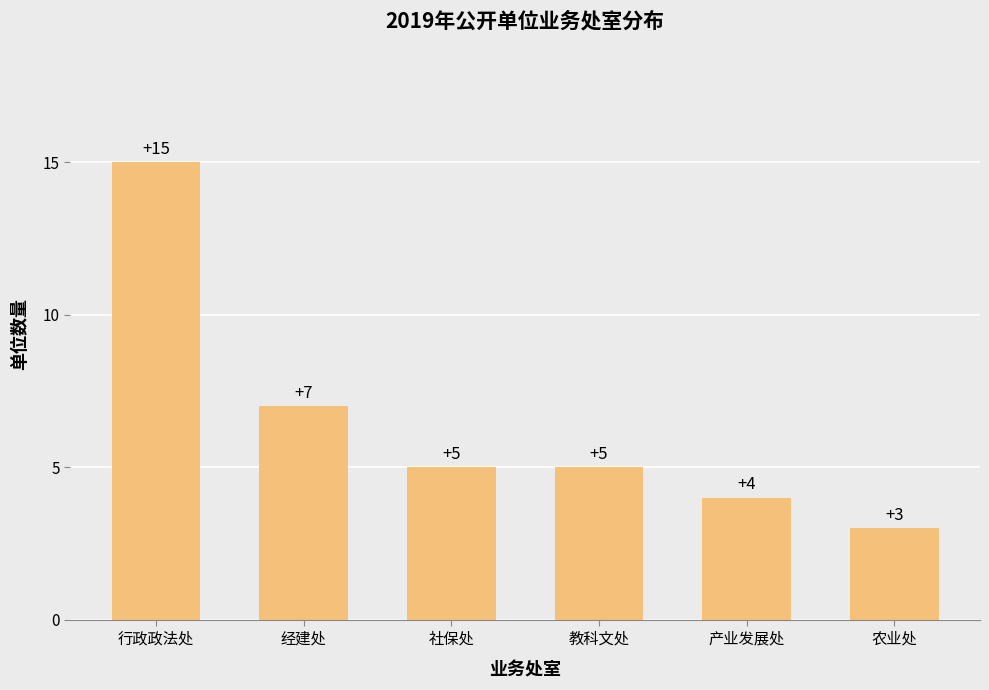

Is it true that the value at 行政政法处 is 23?

False